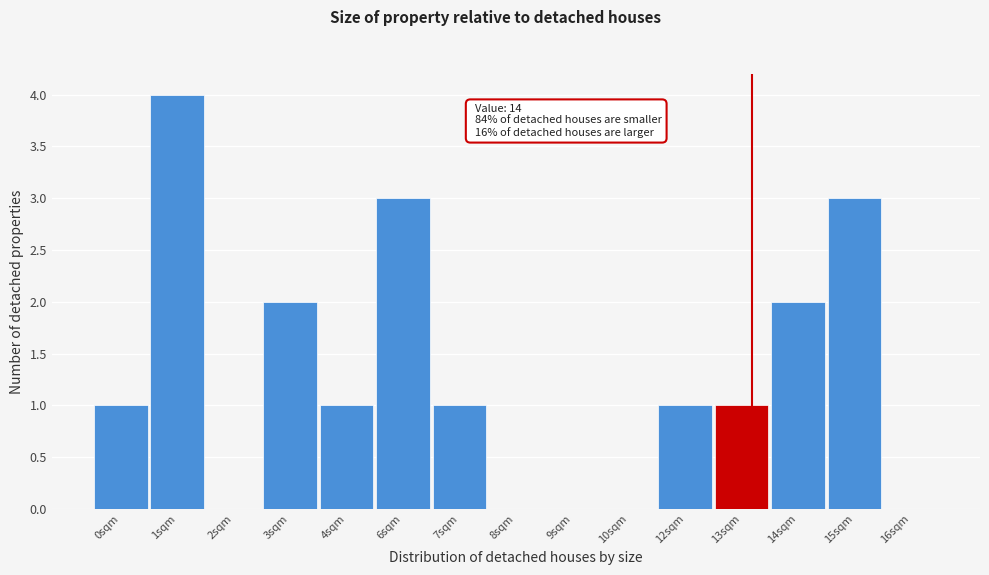

Reading left to right, extract all data points from this chart.

0sqm=1	1sqm=4	2sqm=0	3sqm=2	4sqm=1	6sqm=3	7sqm=1	8sqm=0	9sqm=0	10sqm=0	12sqm=1	13sqm=1	14sqm=2	15sqm=3	16sqm=0